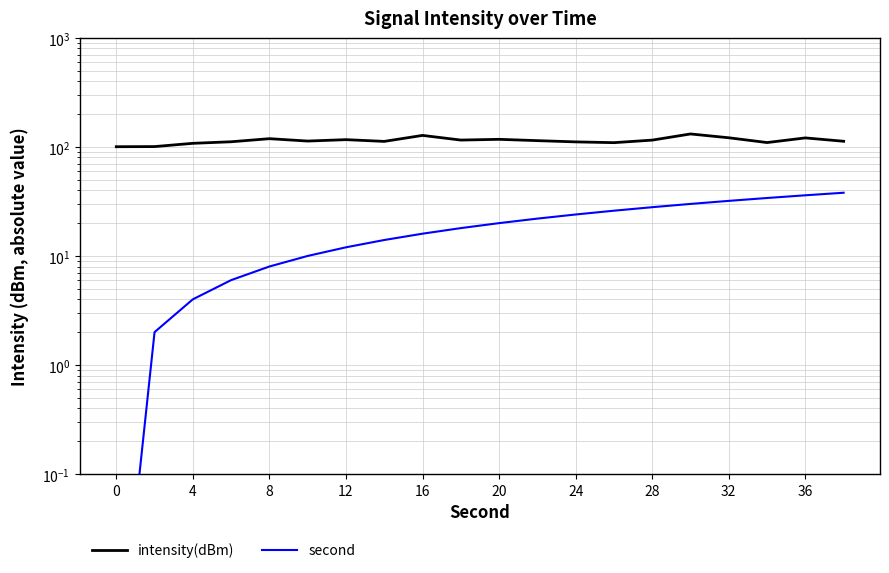

How many values in the intensity(dBm) series are below 114?

10